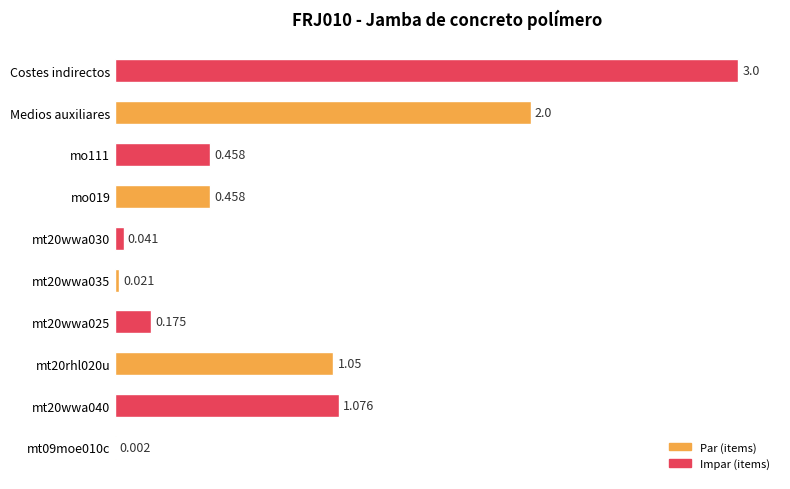

Are the bars horizontal?

Yes